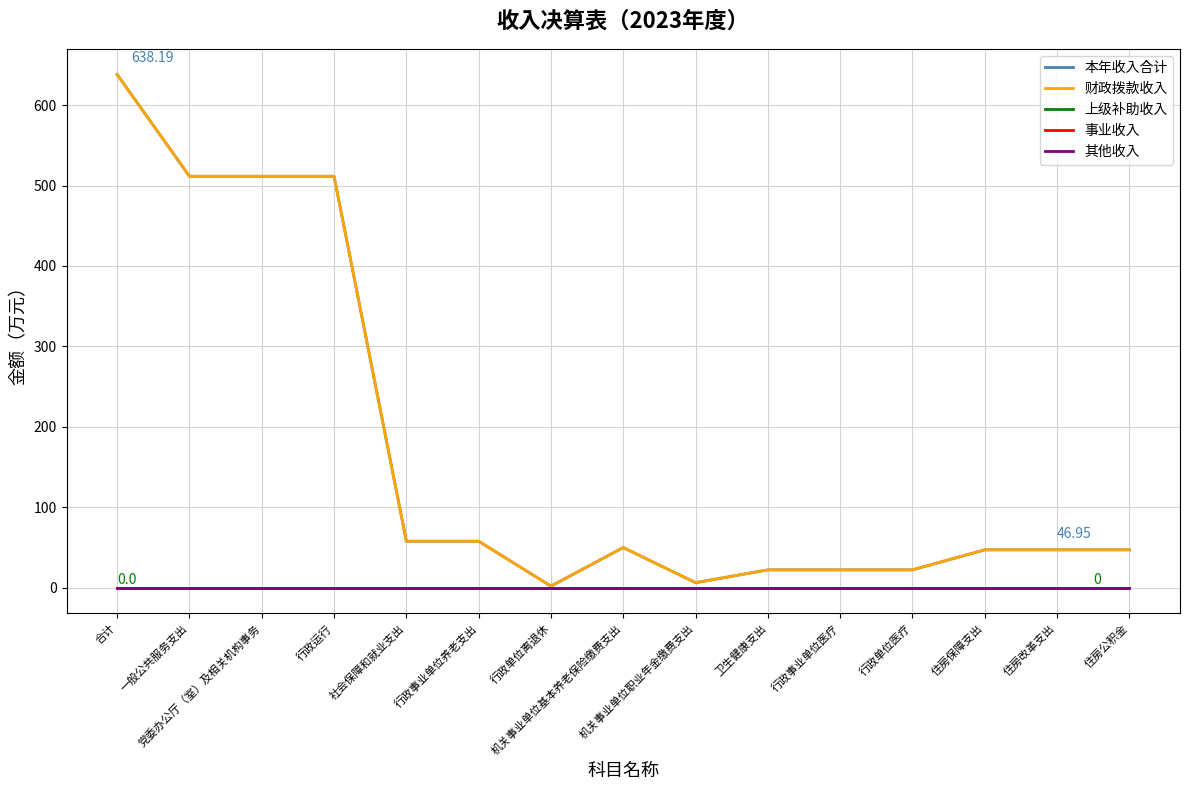

Is it true that 本年收入合计 equals 22.0 at 行政单位医疗?

True